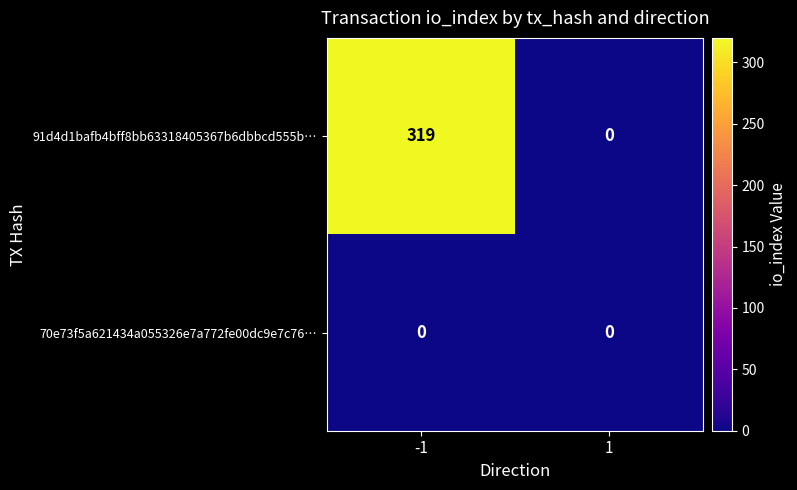

What is the maximum value for 91d4d1bafb4bff8bb63318405367b6dbbcd555b…?

319